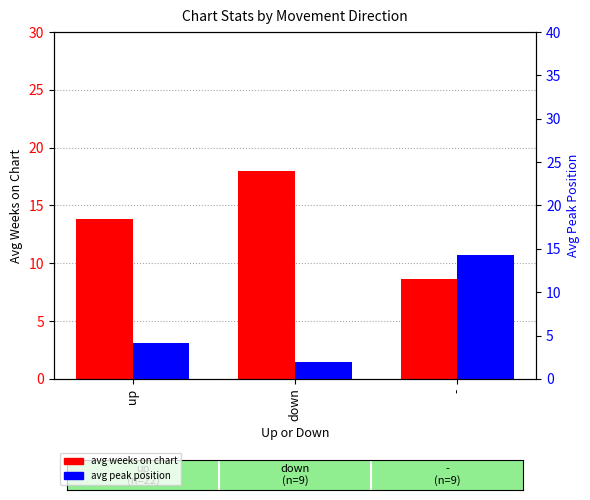

Are the bars horizontal?

No